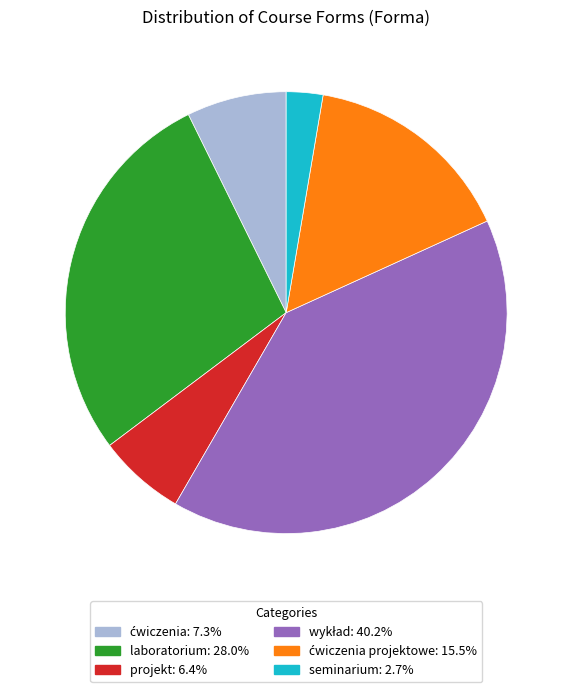

Is there any slice that represents more than half of the pie?

No